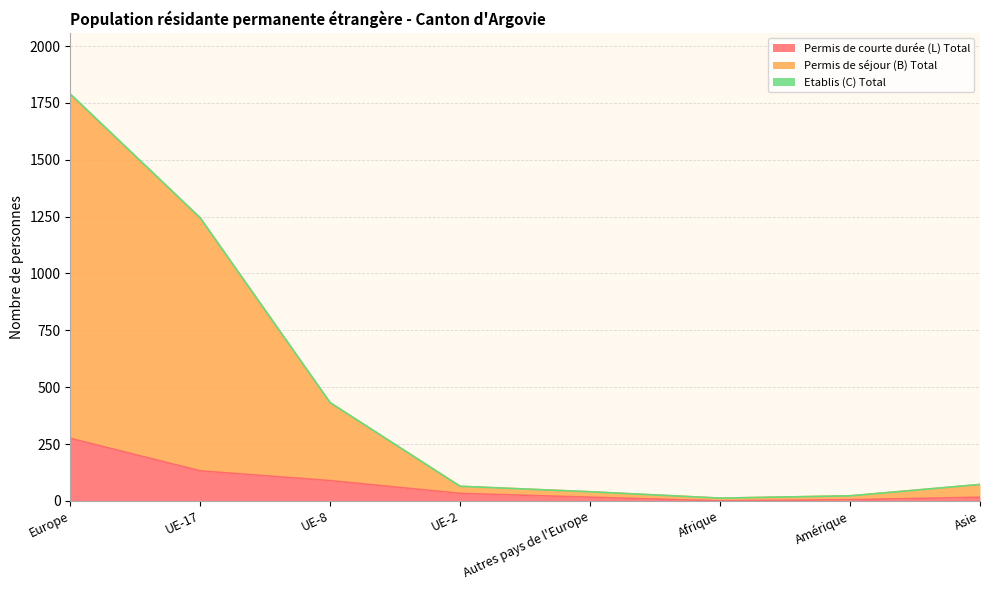

What is the highest value of the Permis de courte durée (L) Total series?

275